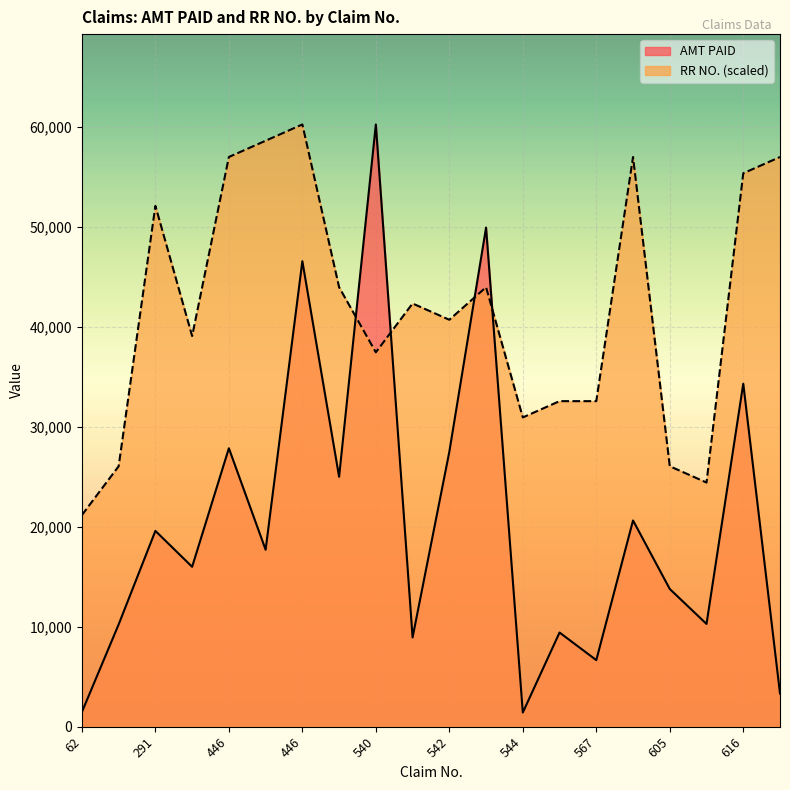

Reading right to left, transcribe all the data shown in this chart.

AMT PAID: 3321.0	34315.0	10280.0	13775.0	20632.0	6659.0	9420.0	1414.0	49938.0	27500.0	8926.0	60254.0	25000.0	46572.0	17701.0	27856.0	15996.0	19589.0	10229.0	1467.0
RR NO.: 56997.0	55368.5	24427.3	26055.8	56997.0	32569.7	32569.7	30941.2	43969.1	40712.2	42340.6	37455.2	43969.1	60254.0	58625.5	56997.0	39083.7	52111.6	26055.8	21170.3